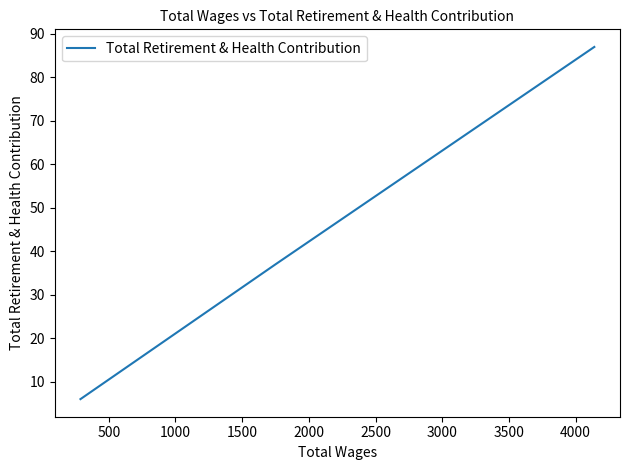

How many lines are shown in the chart?

1